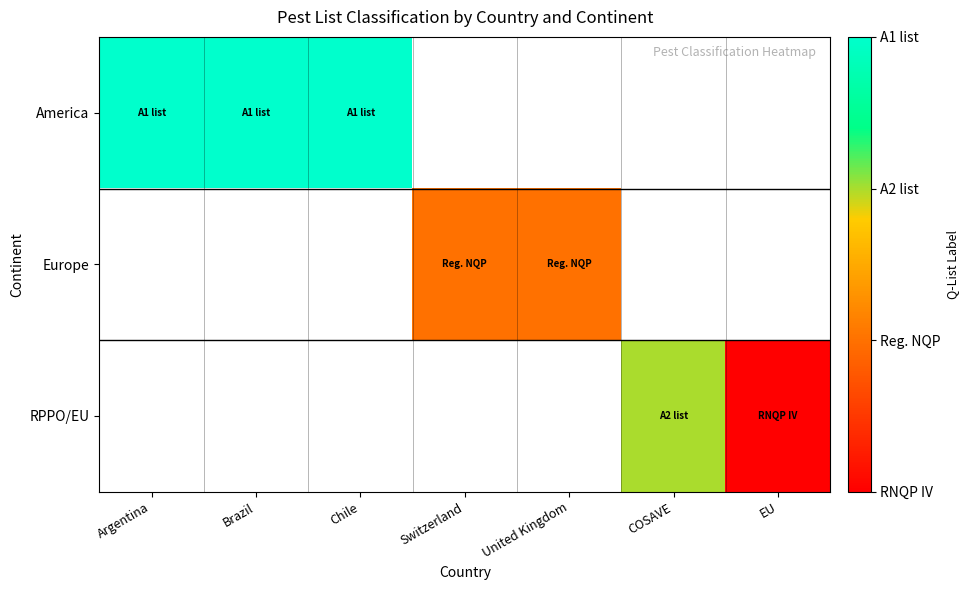

Is the value of America at Chile greater than the value of Europe at Argentina?

No